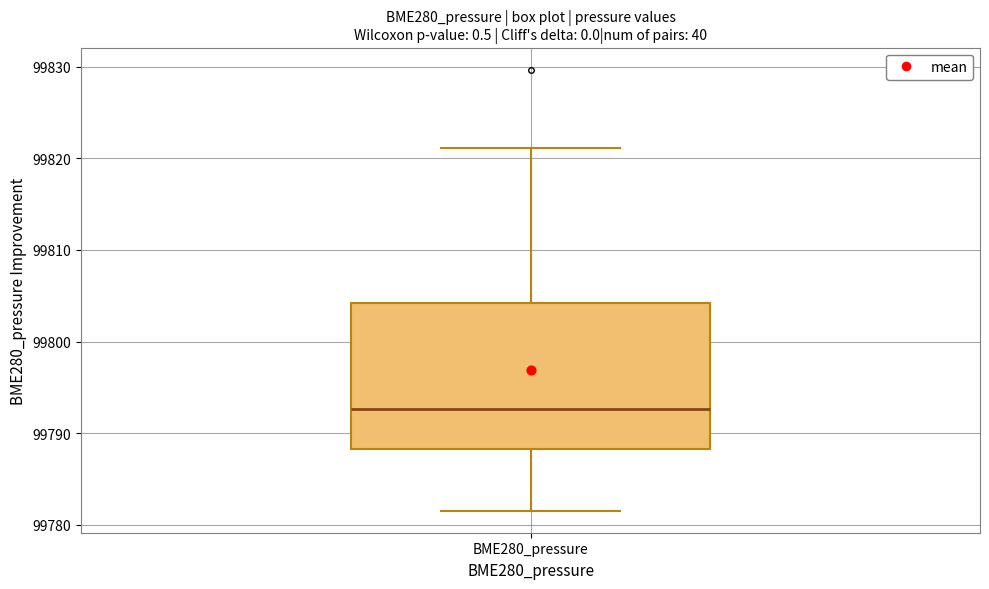

Read this box plot against the y-axis: the position of the median line, the range covered by the box, and the ends of both whiskers. The values are not printed on the chart, so give them approximately, as read against the axis.

median 99793, box 99788 to 99804, whiskers 99782 to 99821